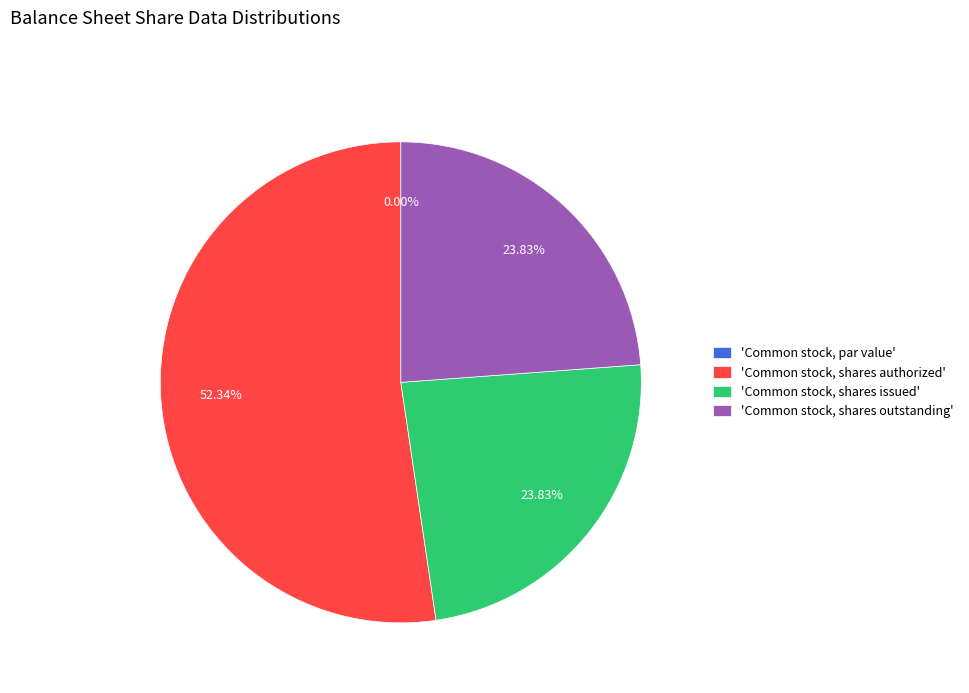

Count the number of slices in the pie.

4